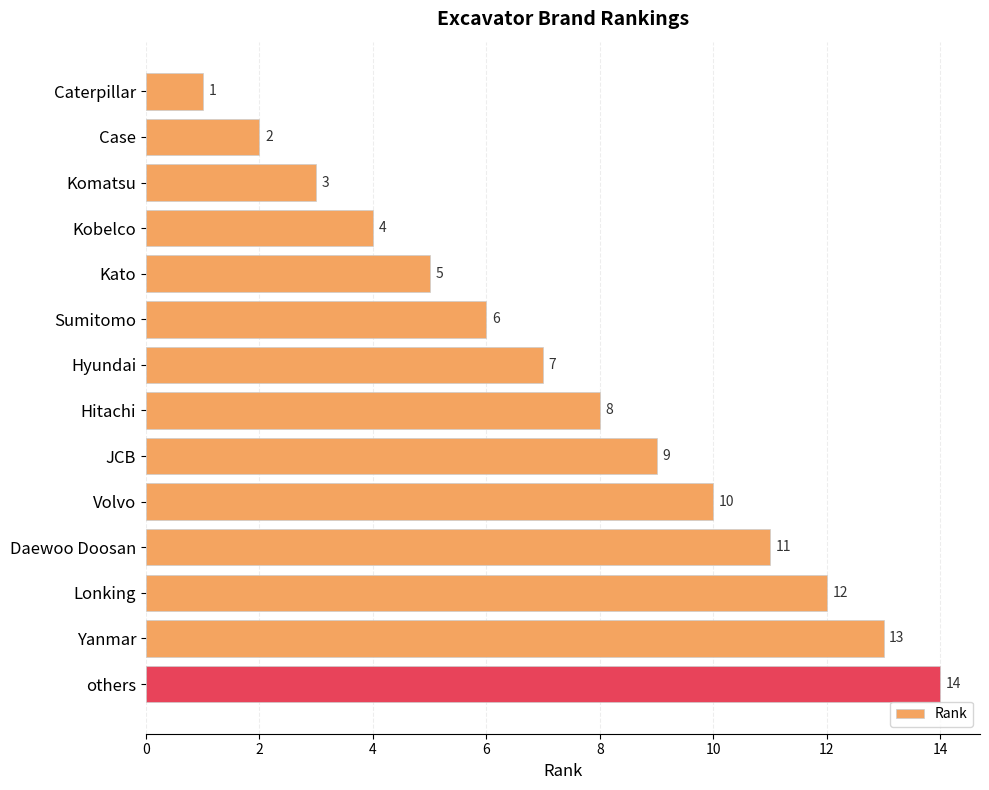

What is the change in value from Caterpillar to Volvo?

+9